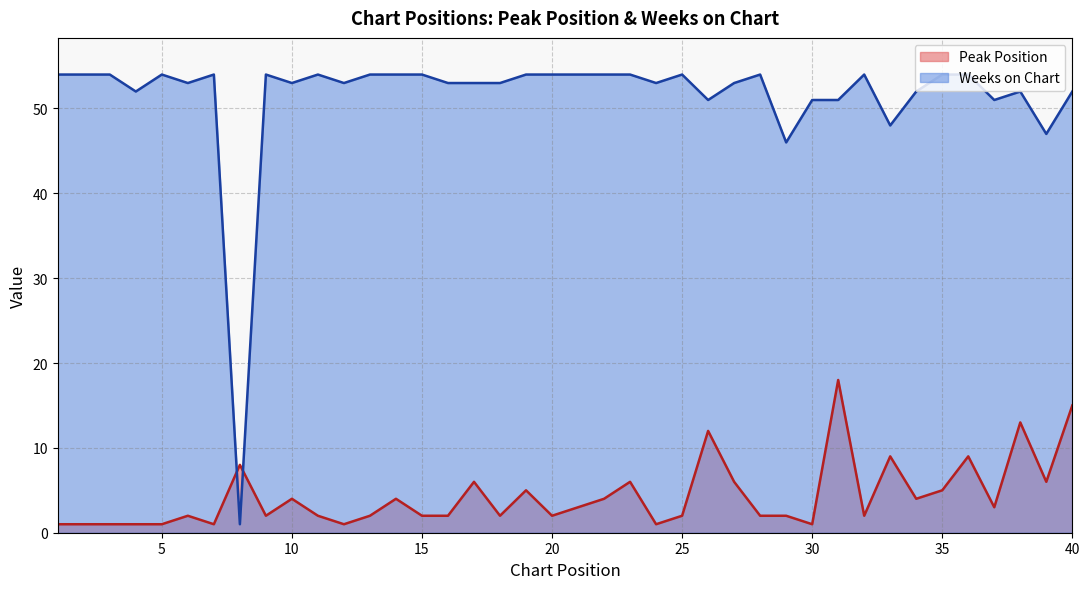

Is the value of Peak Position at 7 greater than the value of Weeks on Chart at 37?

No